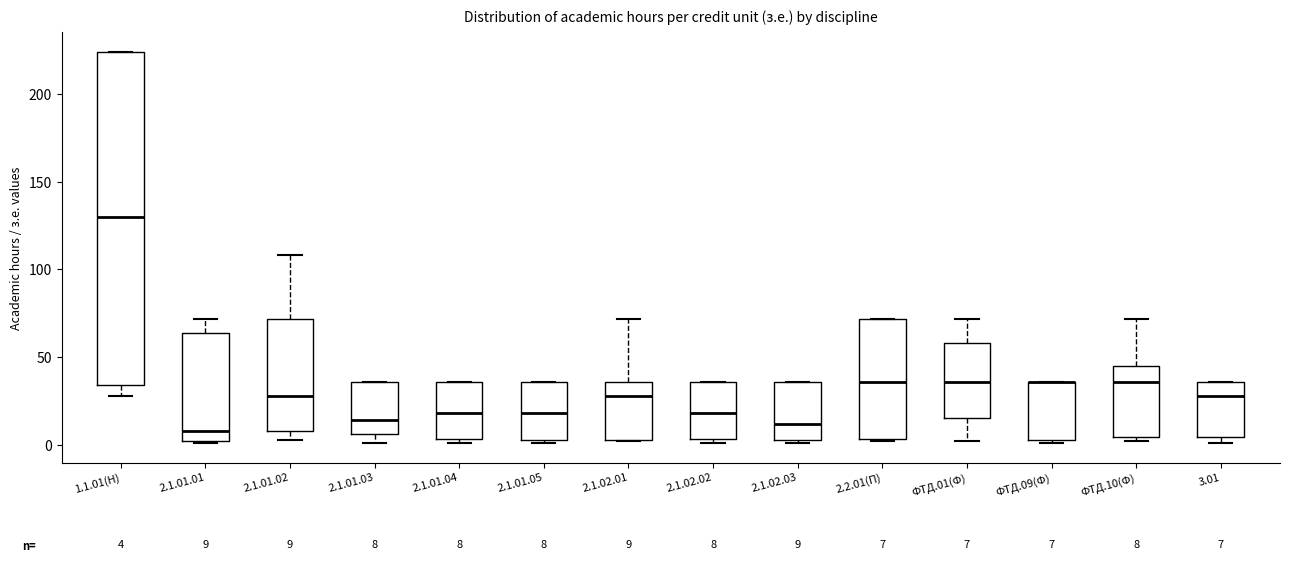

Comparing the boxes themselves (not the whiskers), which one is the tallest?

1.1.01(Н)